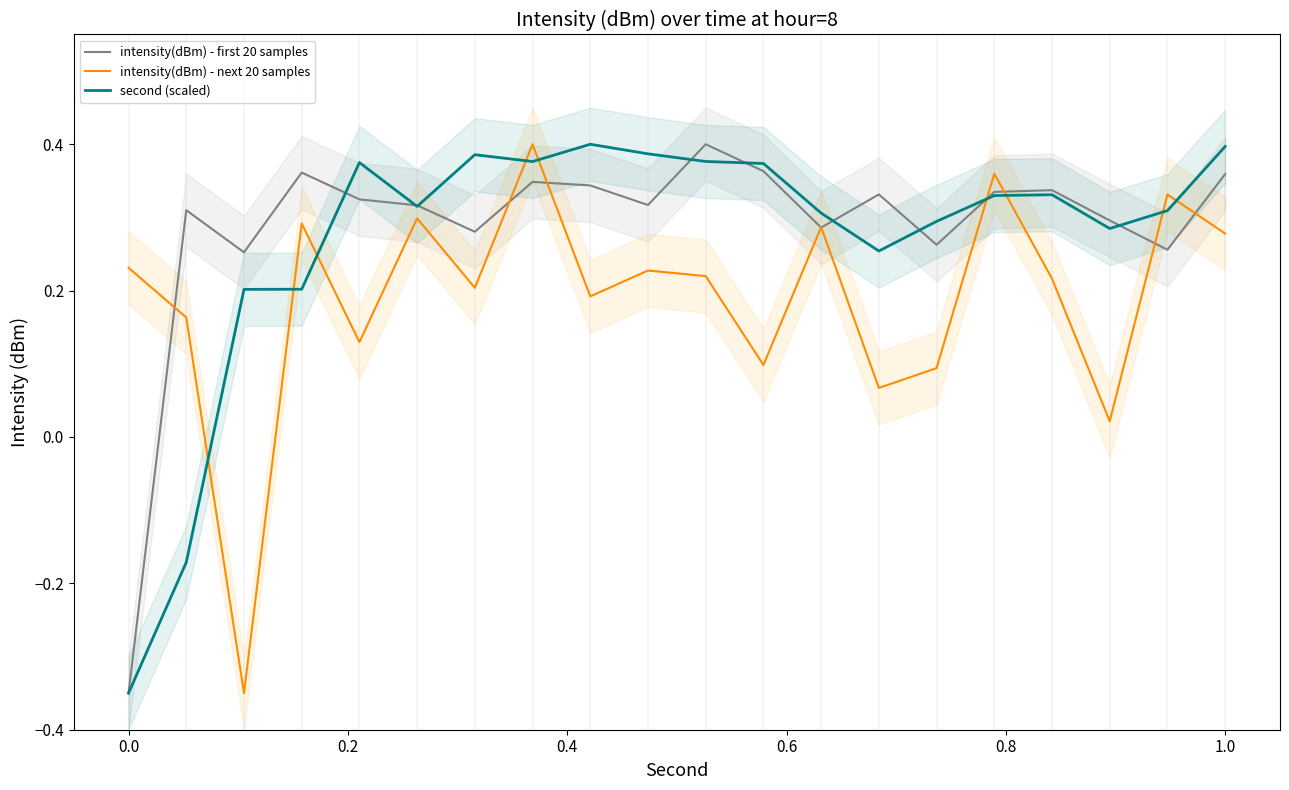

After their last crossing, which series has the higher values: second (scaled) or intensity(dBm) - next 20 samples?

second (scaled)